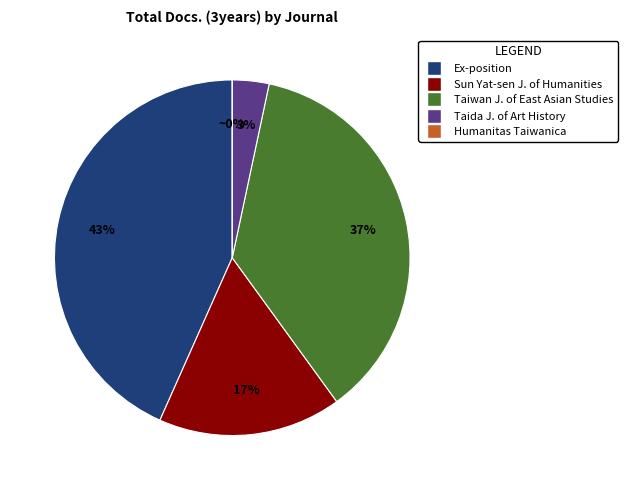

Count the number of slices in the pie.

5